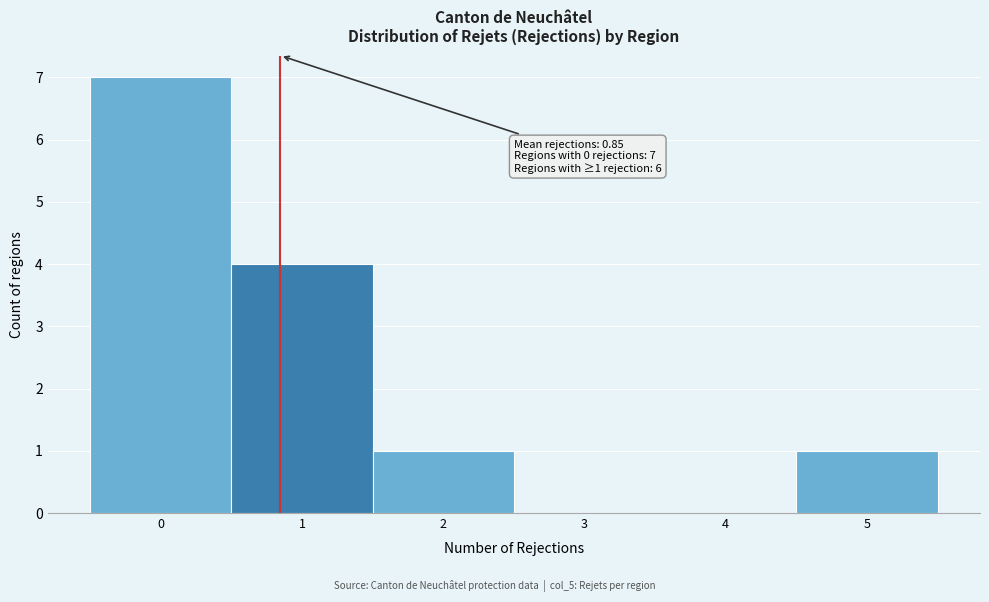

Over which range of the x-axis is the bar tallest?

-0.5 to 0.5